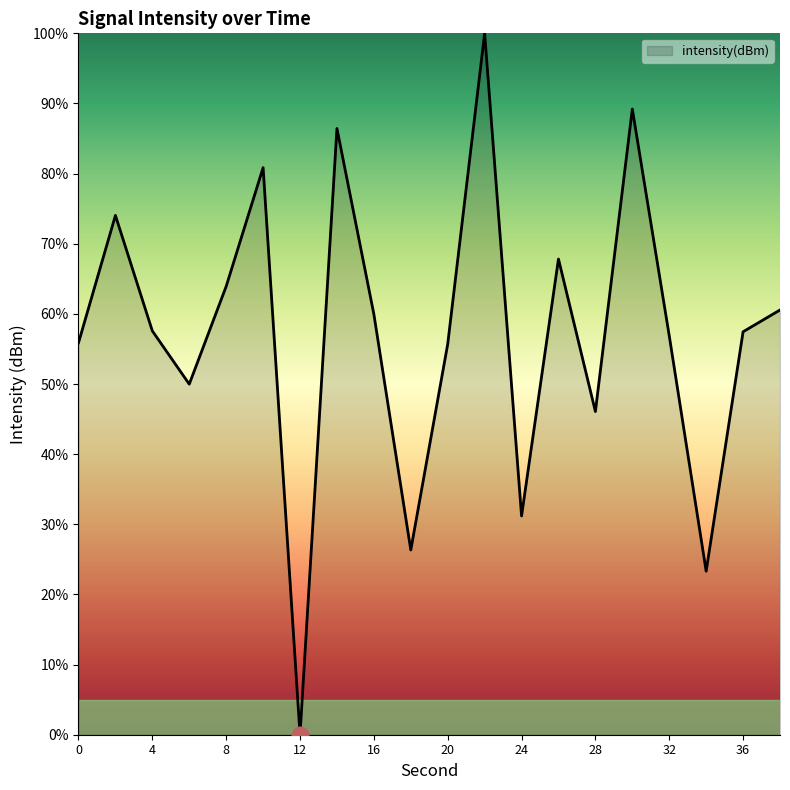

How many distinct data groups are displayed?

1